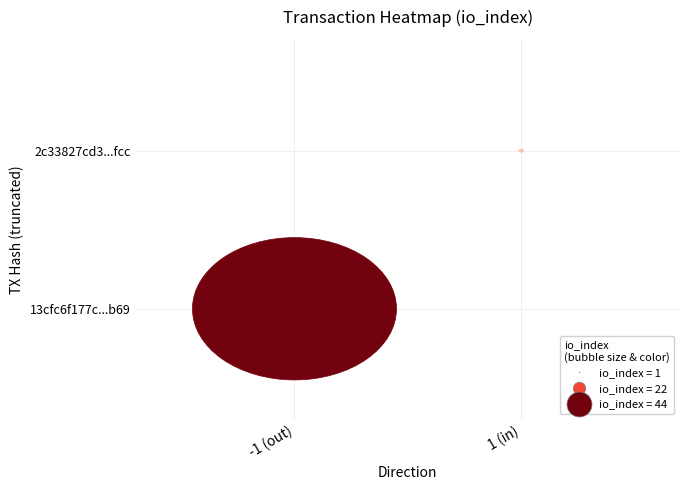

What is the difference between the maximum and minimum values in the 13cfc6f177c6064253202e2926bf8570e4ecb69 series?

45.0